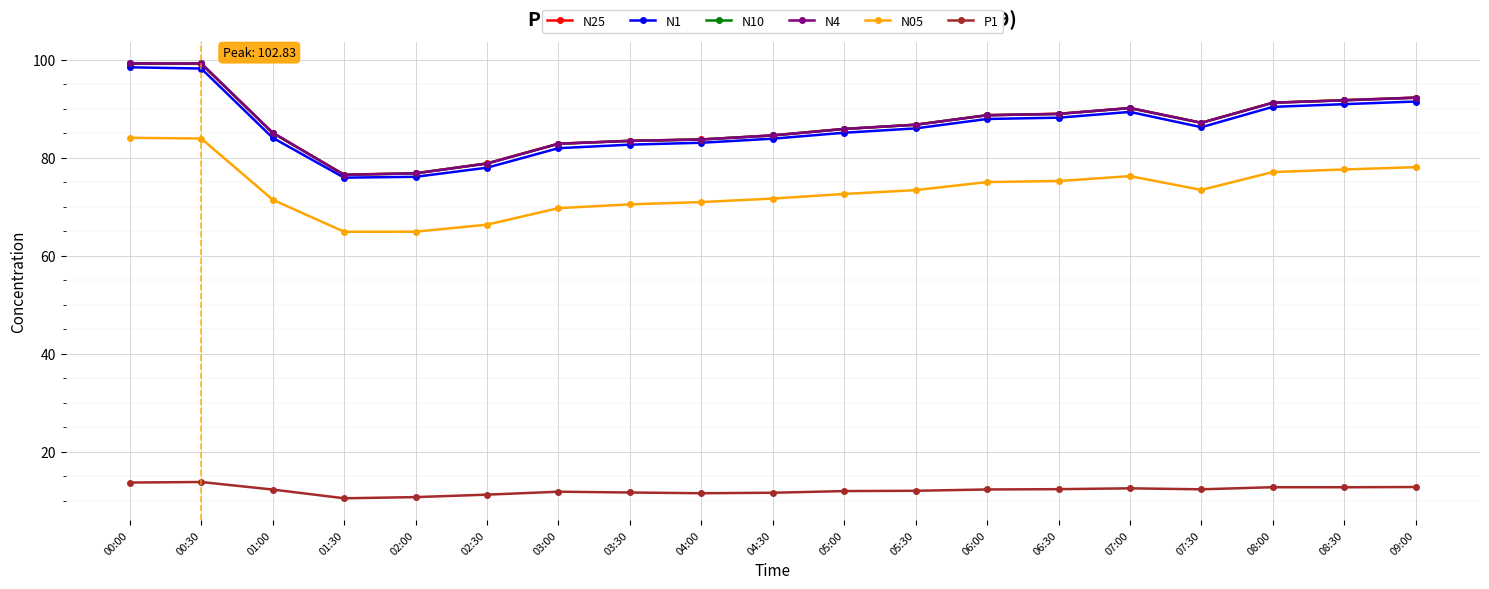

What is the sum of all N05 values?

1396.6